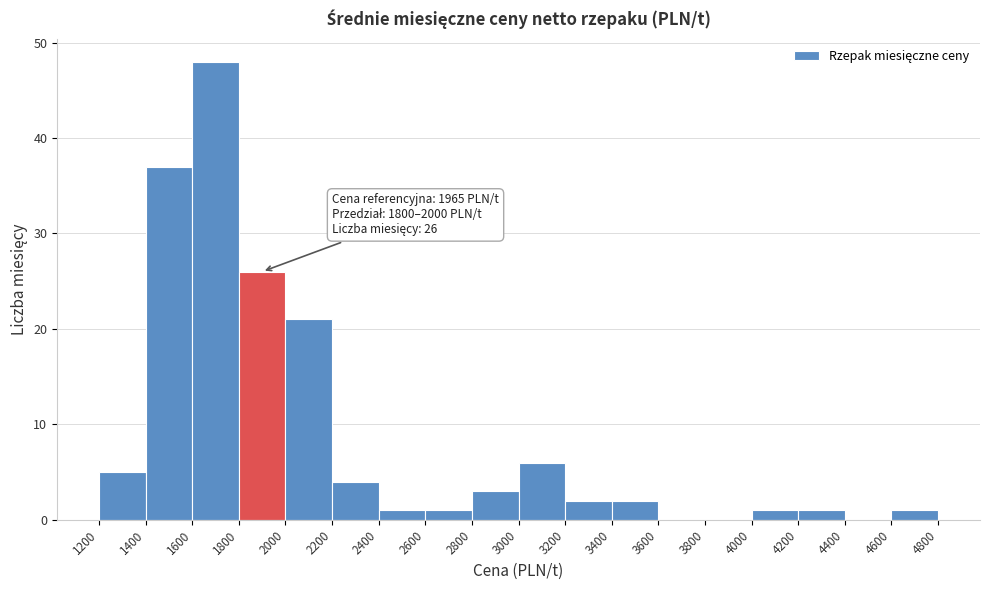

Over which range of the x-axis is the bar tallest?

1600 to 1800